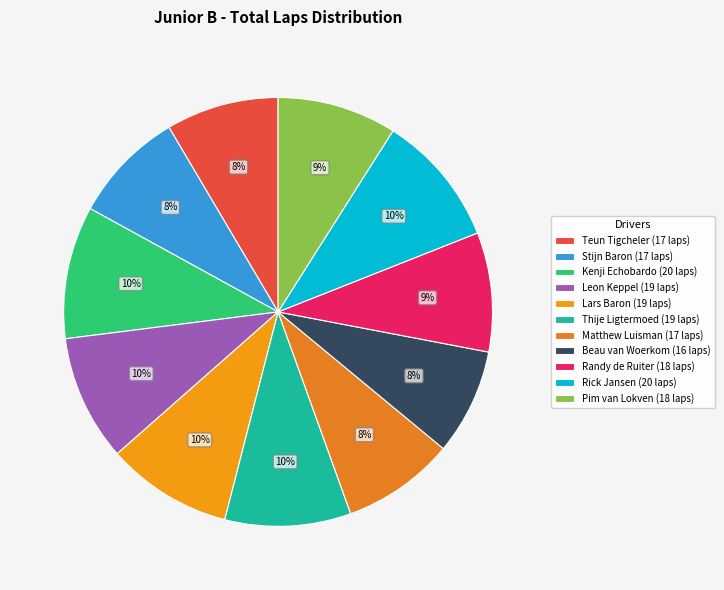

What is the smallest slice in the pie chart?

Beau van Woerkom